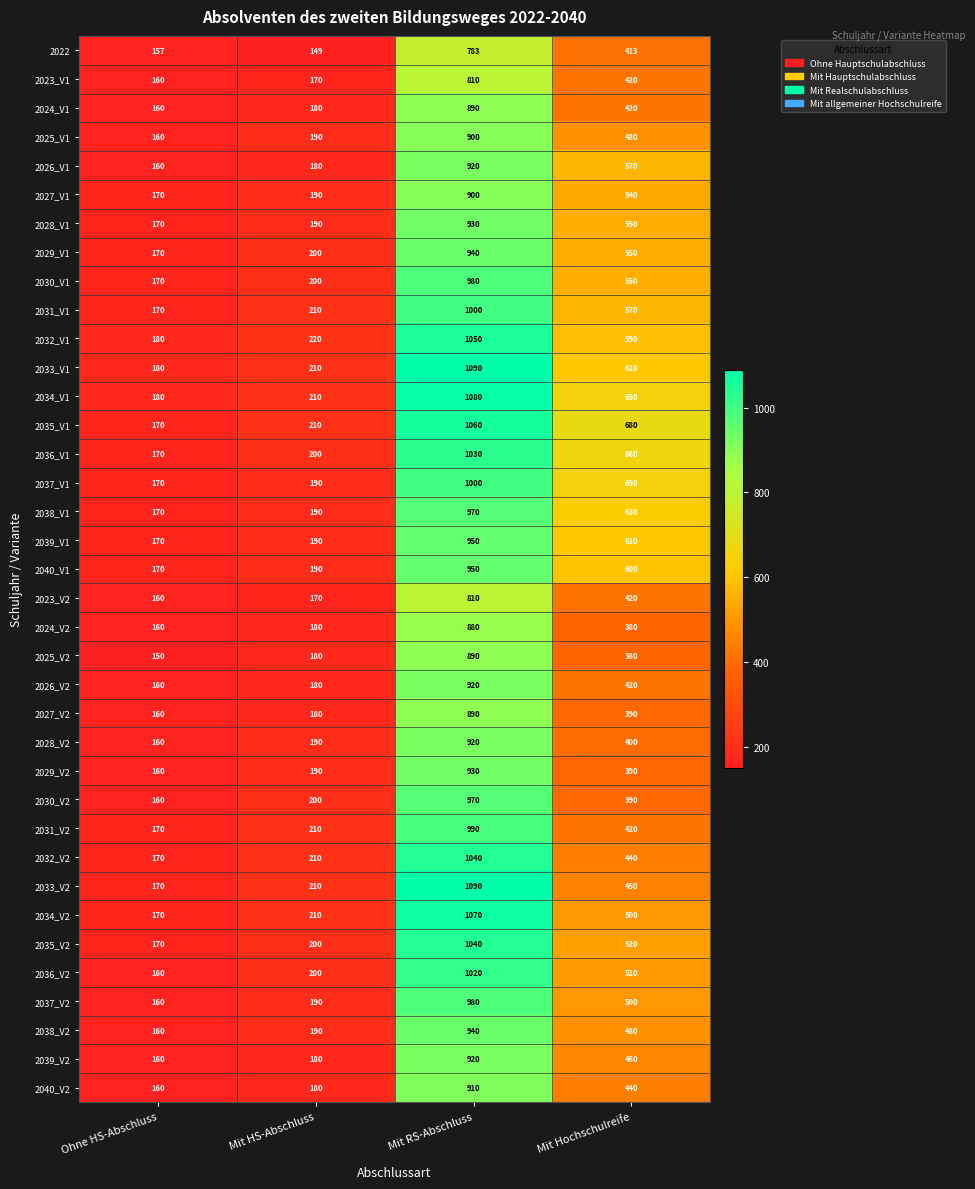

What is the highest value of the 2031_V2 series?

990